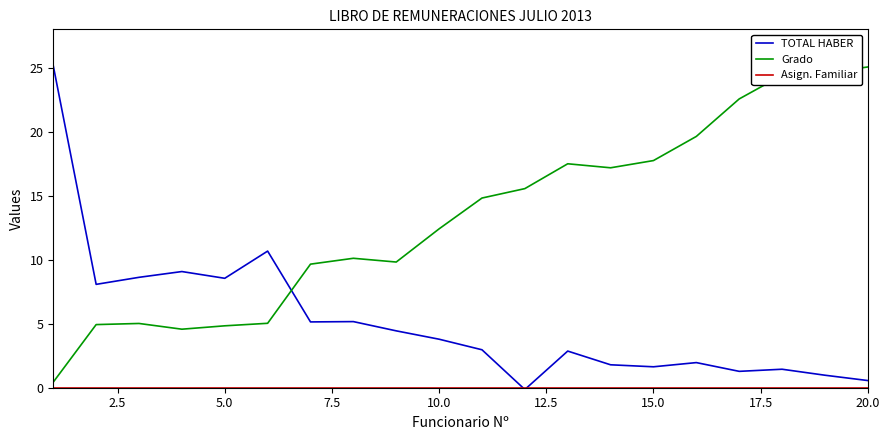

What is the greatest value displayed?

25.1